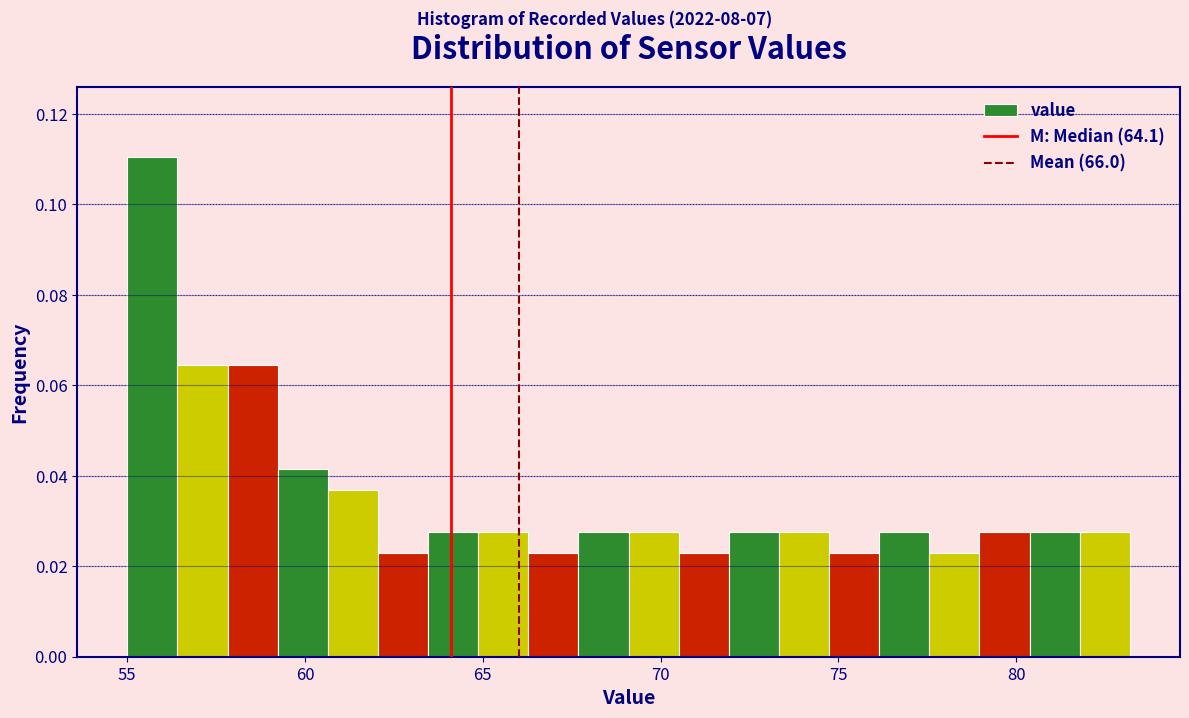

Around what value on the x-axis is the tallest bar? Give the approximate position of its centre, as read against the axis.

55.5